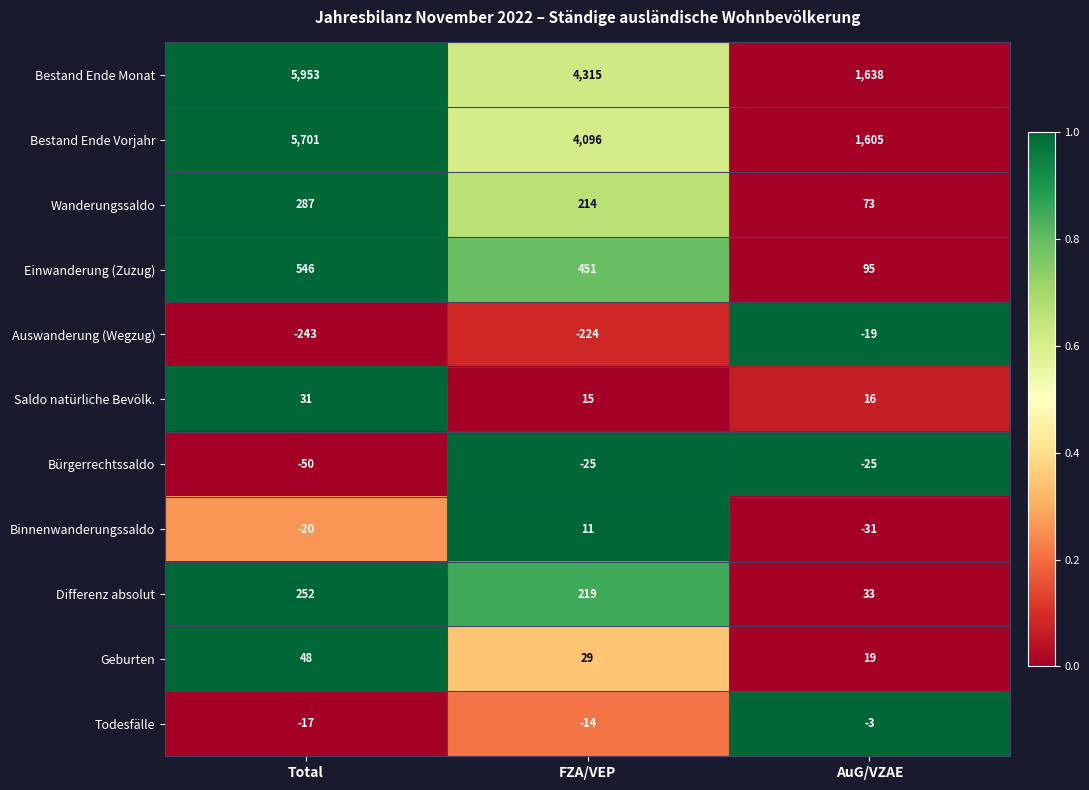

At which category is the sum across all series the highest?

Total